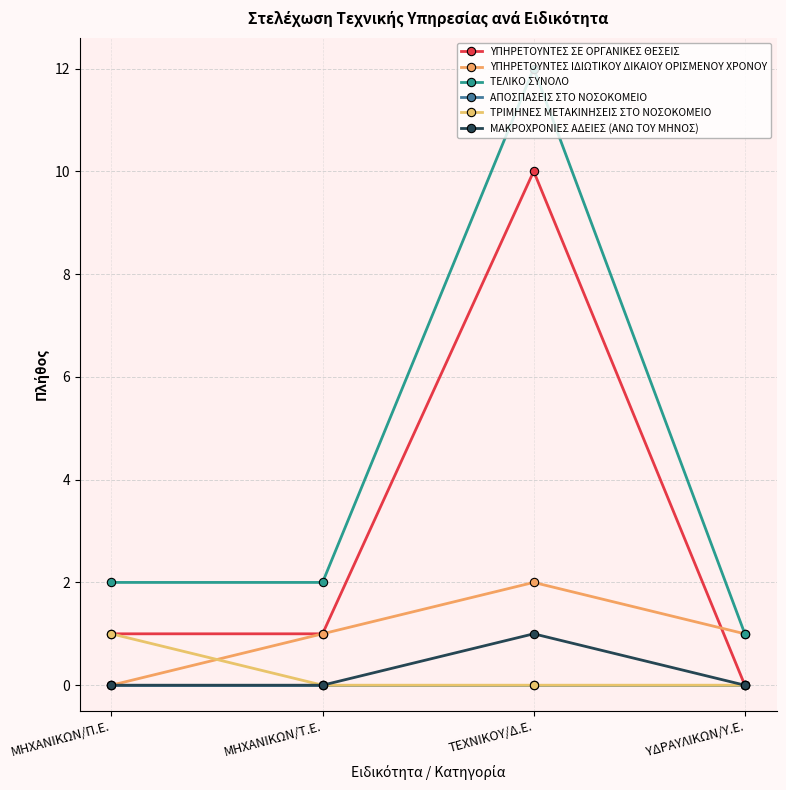

What is the total value across all series at ΜΗΧΑΝΙΚΩΝ/Π.Ε.?

4